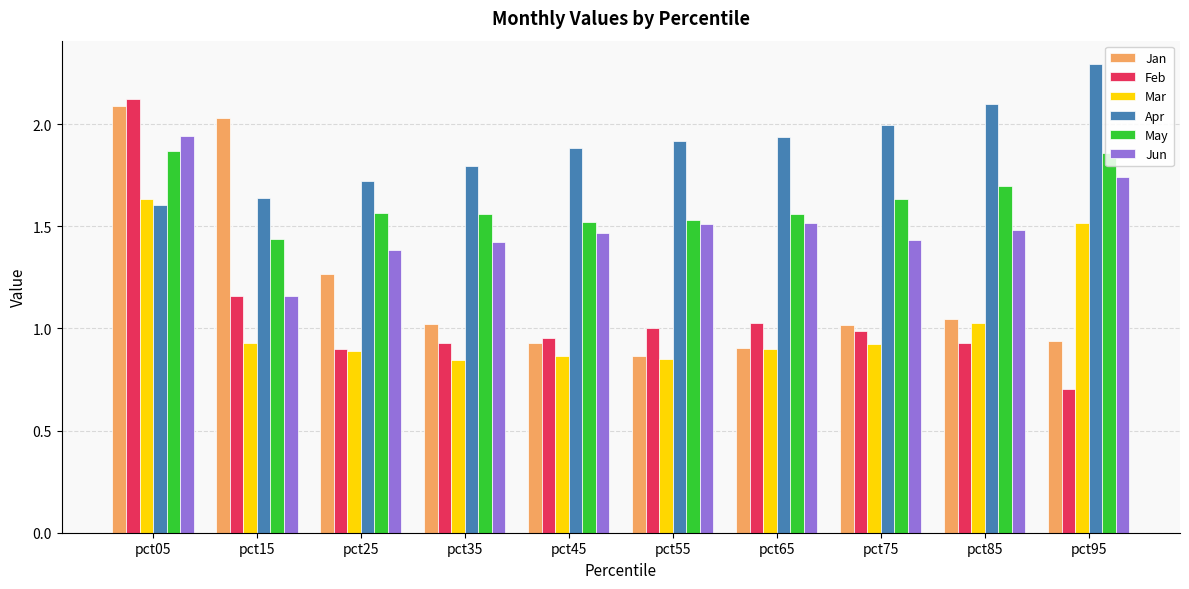

What is the minimum value shown in the chart?

0.7